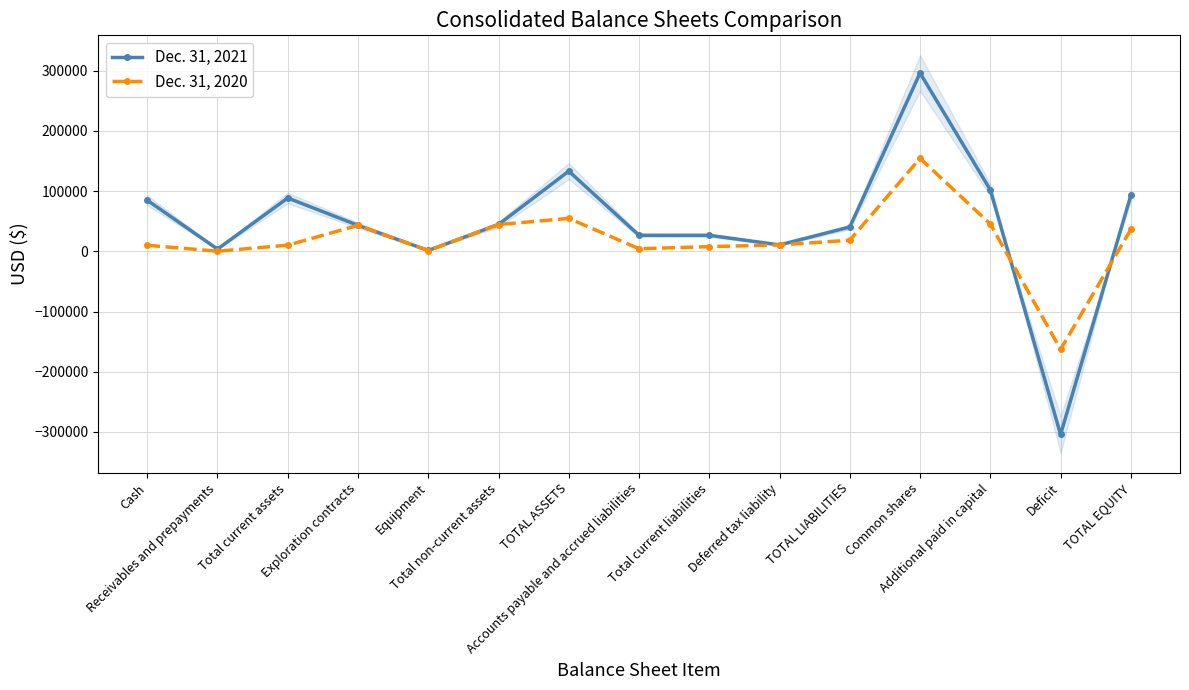

The value of Dec. 31, 2021 at TOTAL LIABILITIES is 40374. True or false?

True